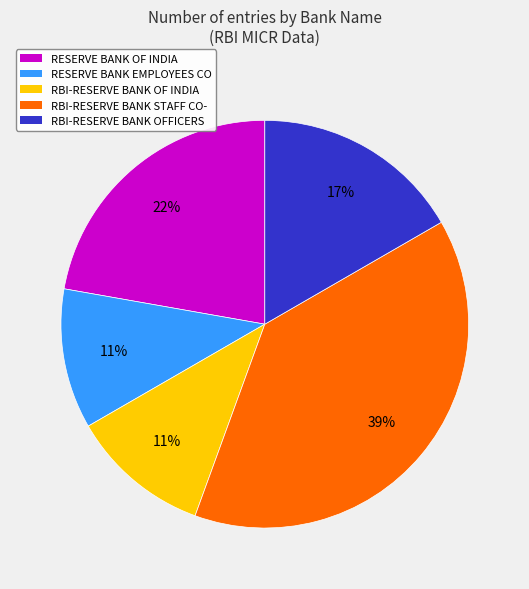

How many segments does this pie chart have?

5